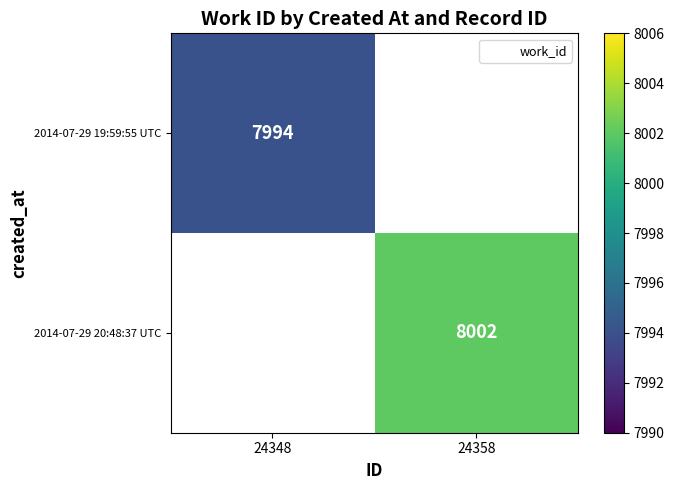

Which has a higher value, 24348 or 24358?

24358